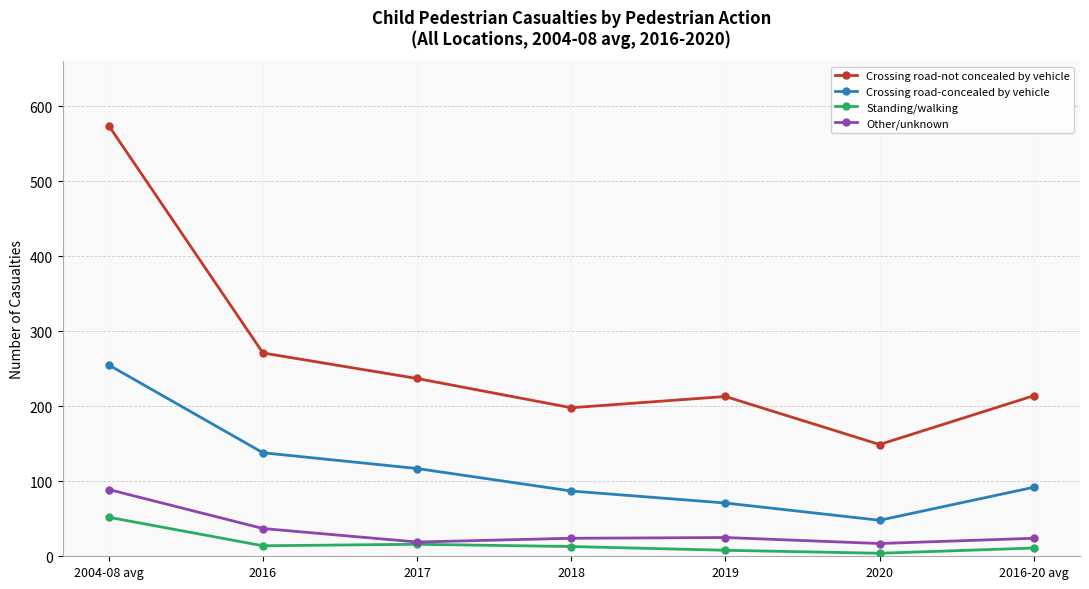

What is the difference between the Other/unknown values at 2018 and 2016?

13